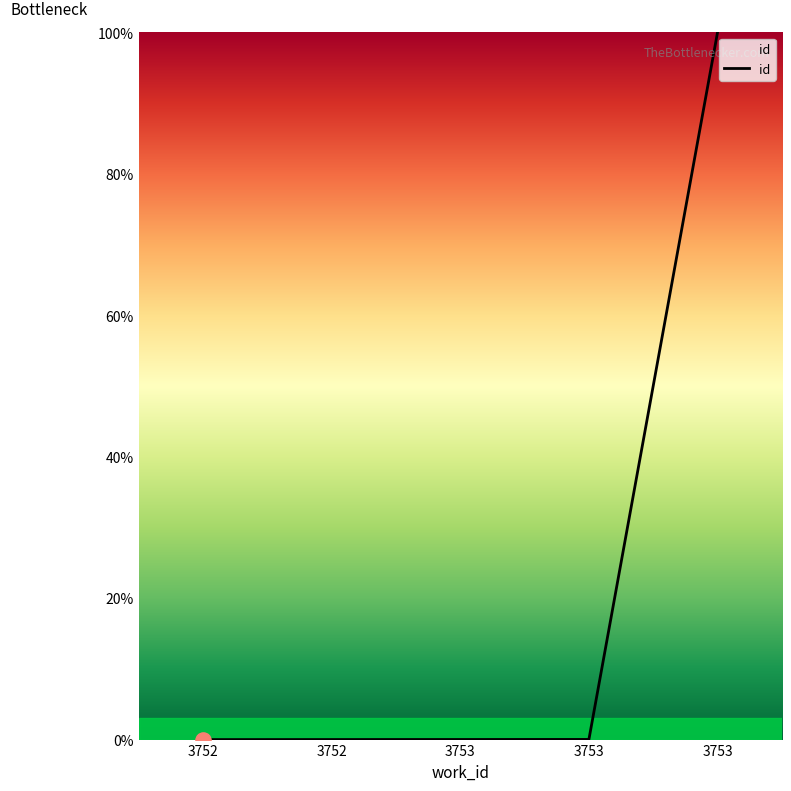

How many lines are shown in the chart?

1